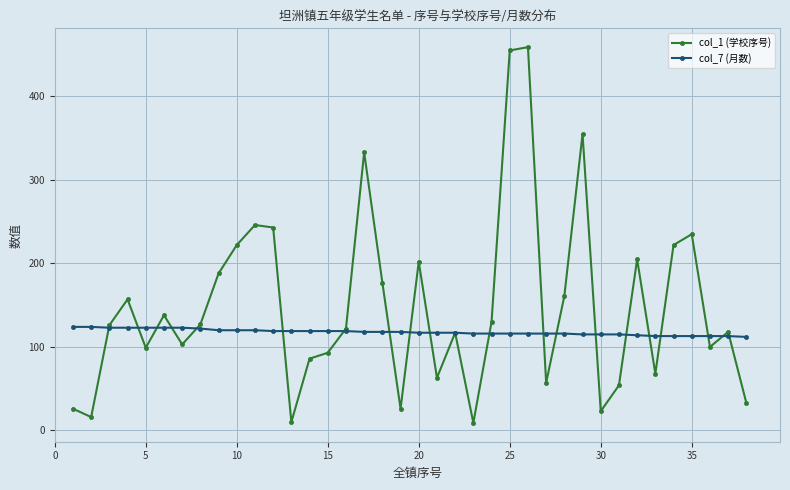

How many series are shown in this chart?

2